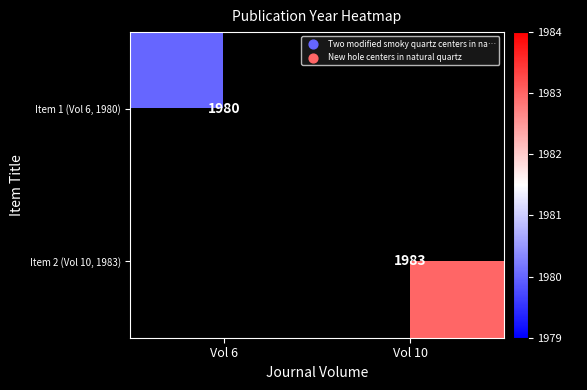

The Item 2 (Vol 10, 1983) series shows 612 at Vol 10. True or false?

False